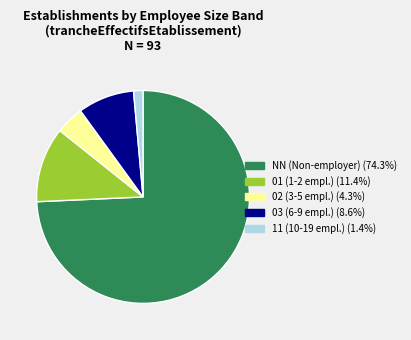

Do NN and 03 together represent more than half of the pie?

Yes